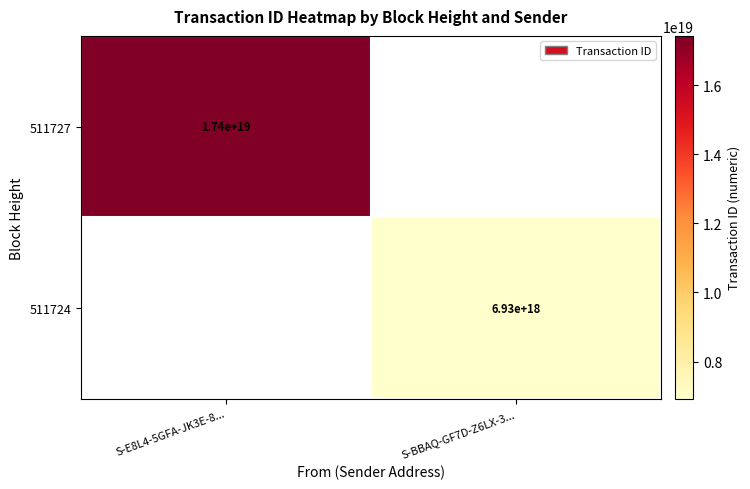

Is the value of 511724 at S-BBAQ-GF7D-Z6LX-3... greater than the value of 511727 at S-E8L4-5GFA-JK3E-8...?

No